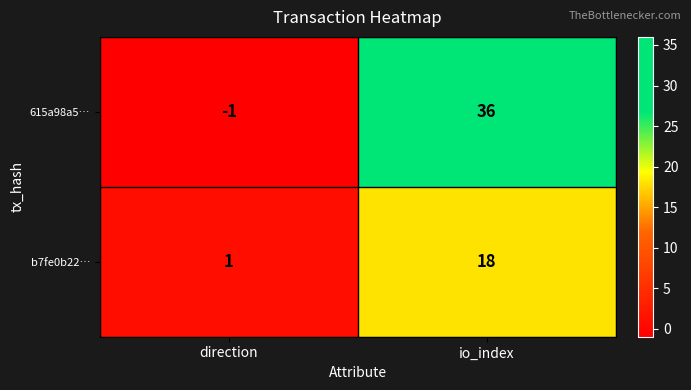

How many distinct data groups are displayed?

2